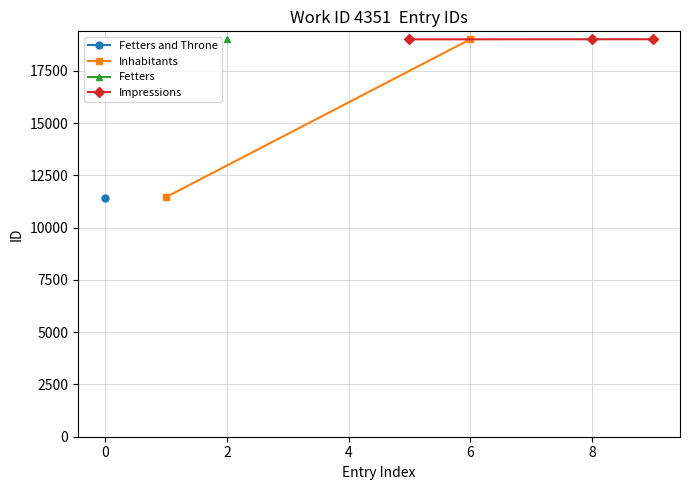

What is the maximum value for Impressions?

19007